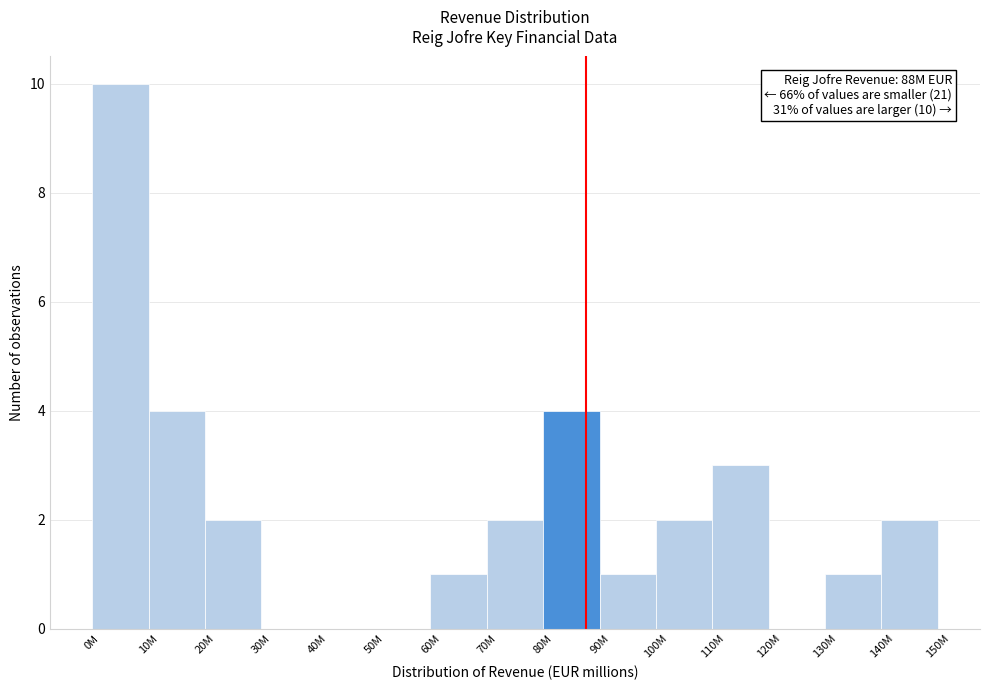

Reading right to left, list all the values displayed in this chart.

140M=2	130M=1	120M=0	110M=3	100M=2	90M=1	80M=4	70M=2	60M=1	50M=0	40M=0	30M=0	20M=2	10M=4	0M=10